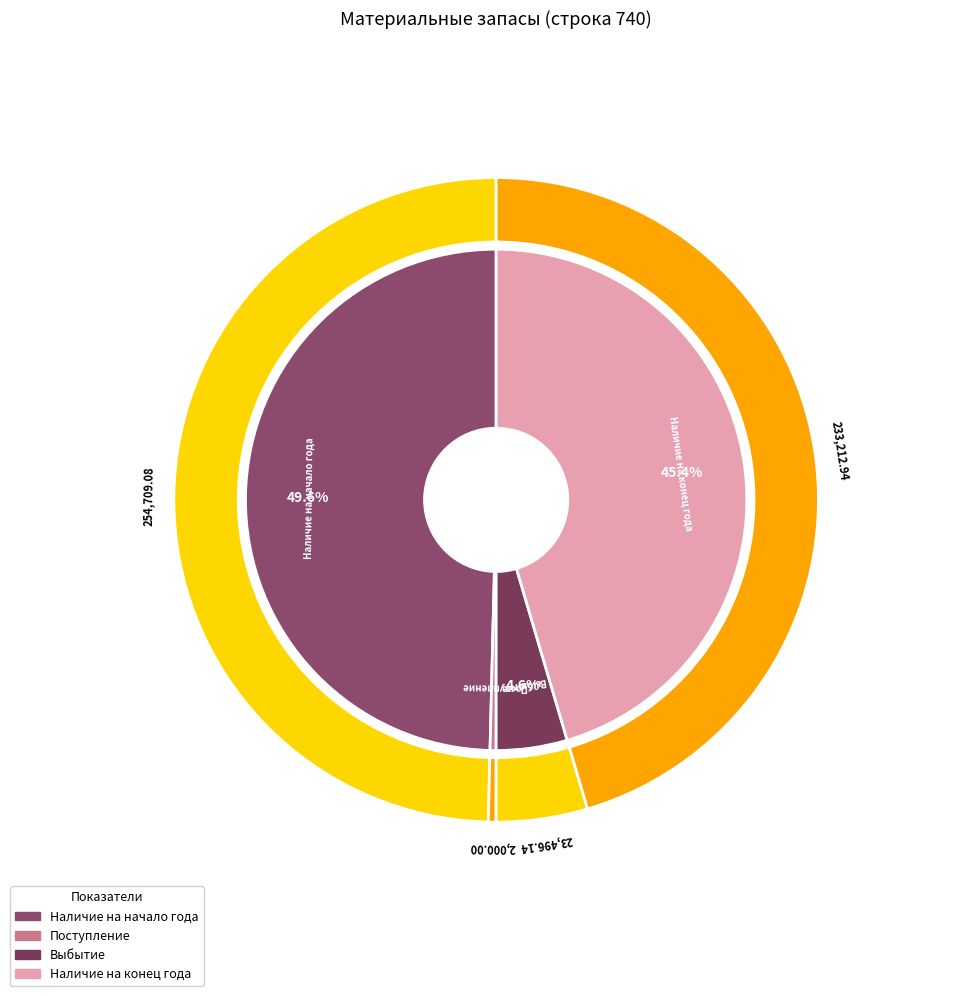

What is the change in value from Наличие на начало года to Наличие на конец года?

-21496.1